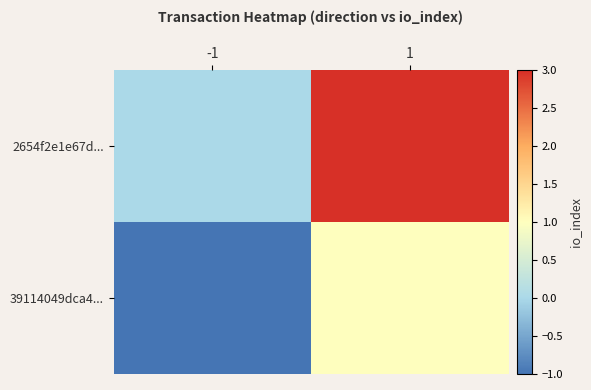

What is the spread (max minus min) of values at -1?

1